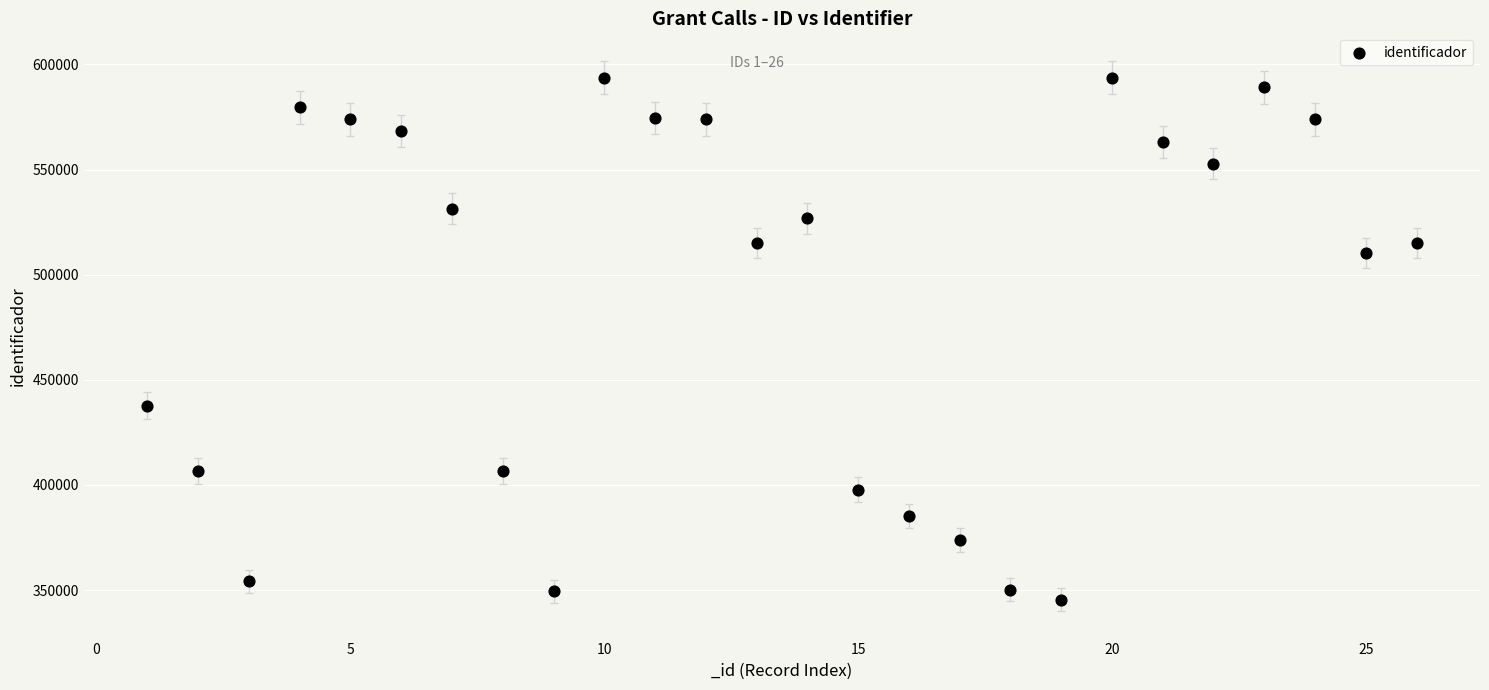

What is the range of X values (max minus min)?

25